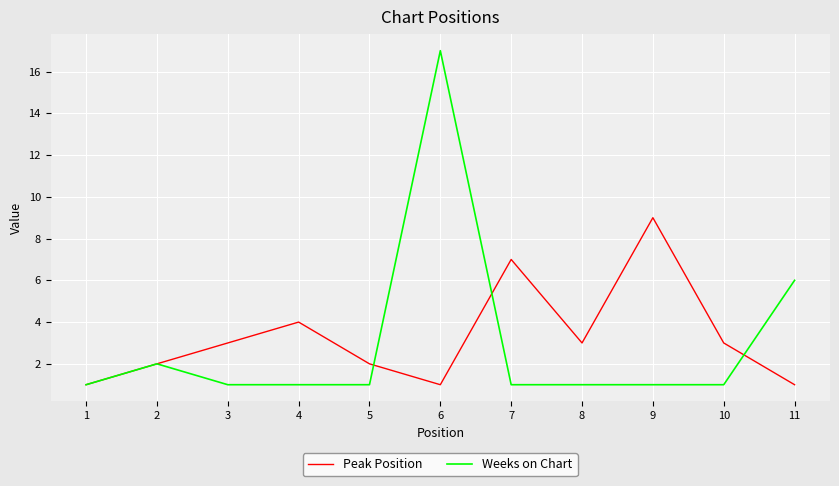

At 11, list the series in order from largest to smallest.

Weeks on Chart, Peak Position